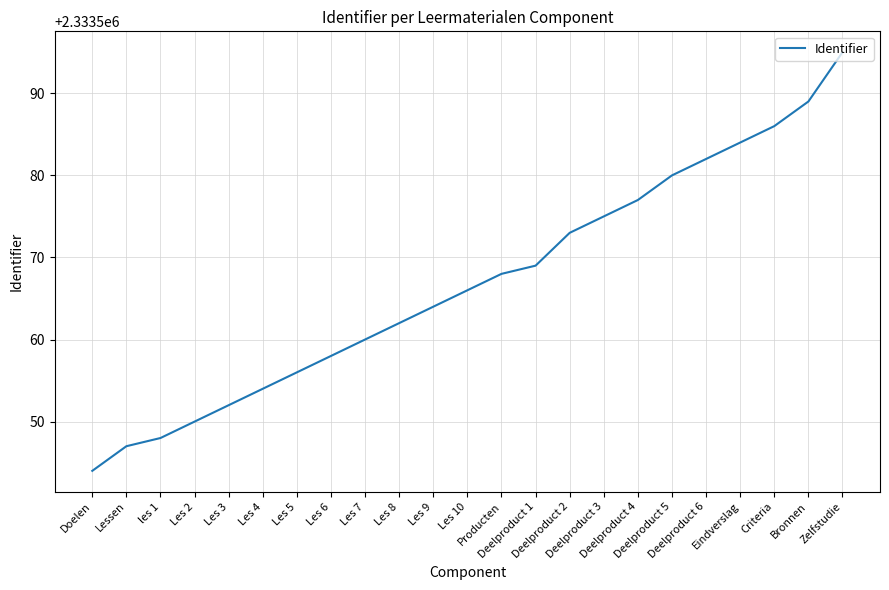

Between Les 3 and Lessen, which is larger?

Les 3